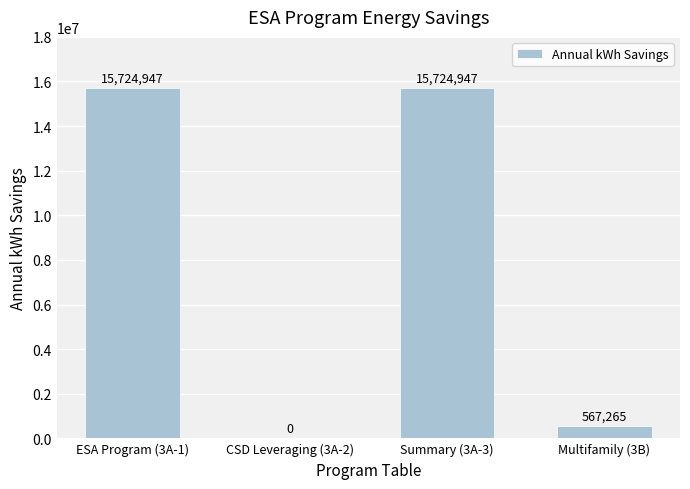

What is the change in value from ESA Program (3A-1) to CSD Leveraging (3A-2)?

-15724947.1